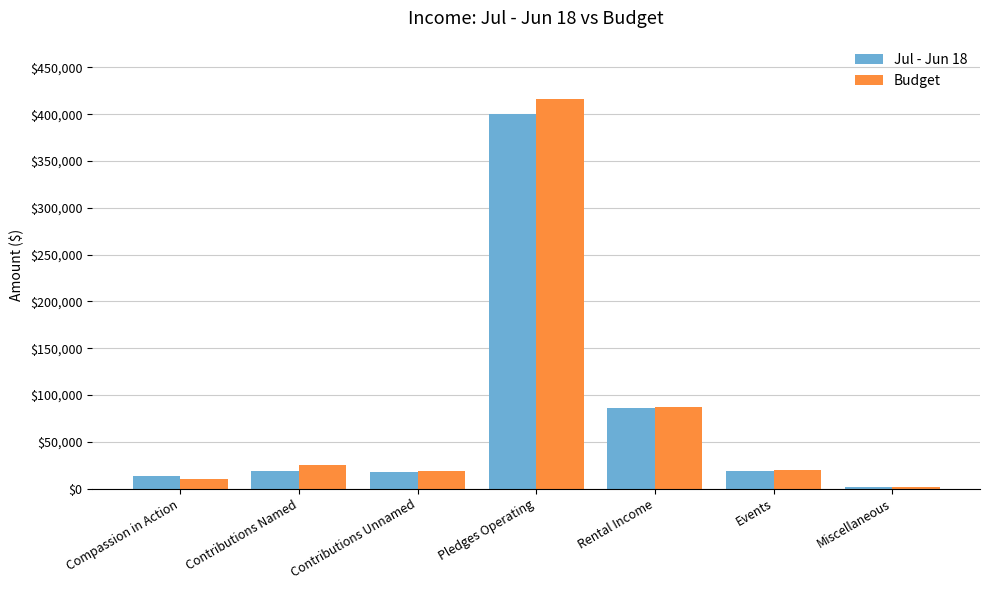

Where does the Jul - Jun 18 series first go above 18457?

Contributions Named